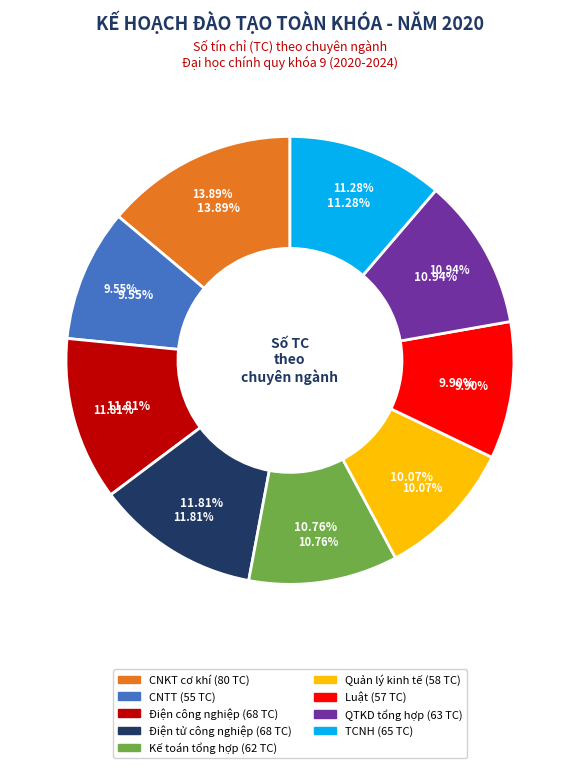

How many segments does this pie chart have?

9